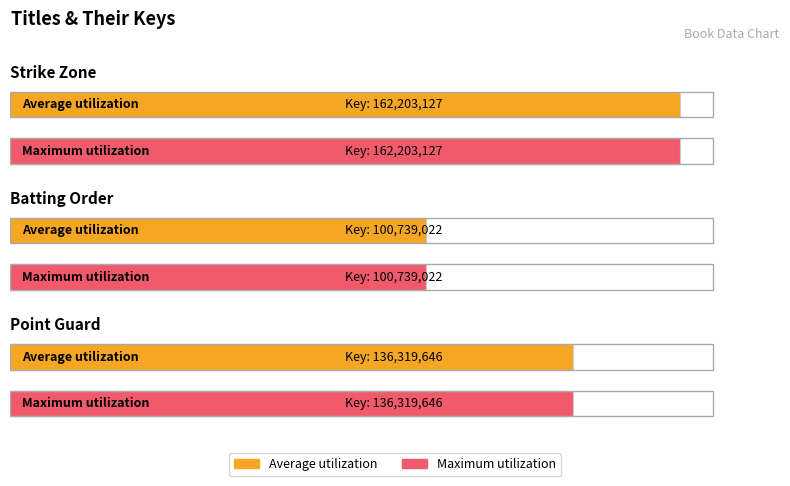

What are all the series names shown in the legend?

Average utilization, Maximum utilization